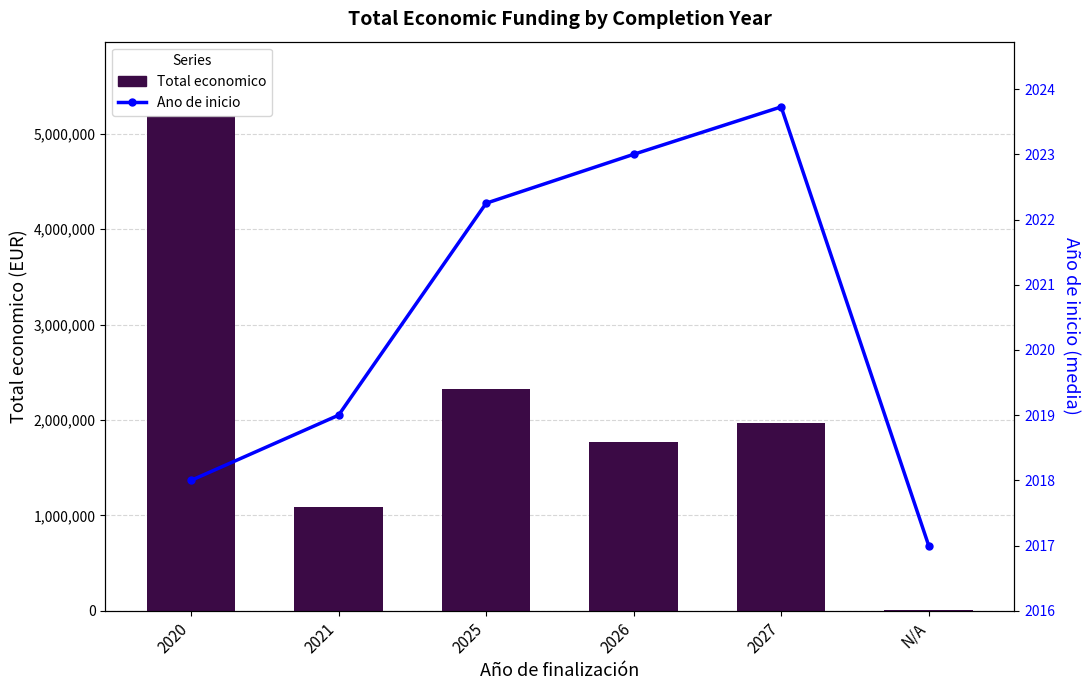

How many categories are shown in the chart?

6